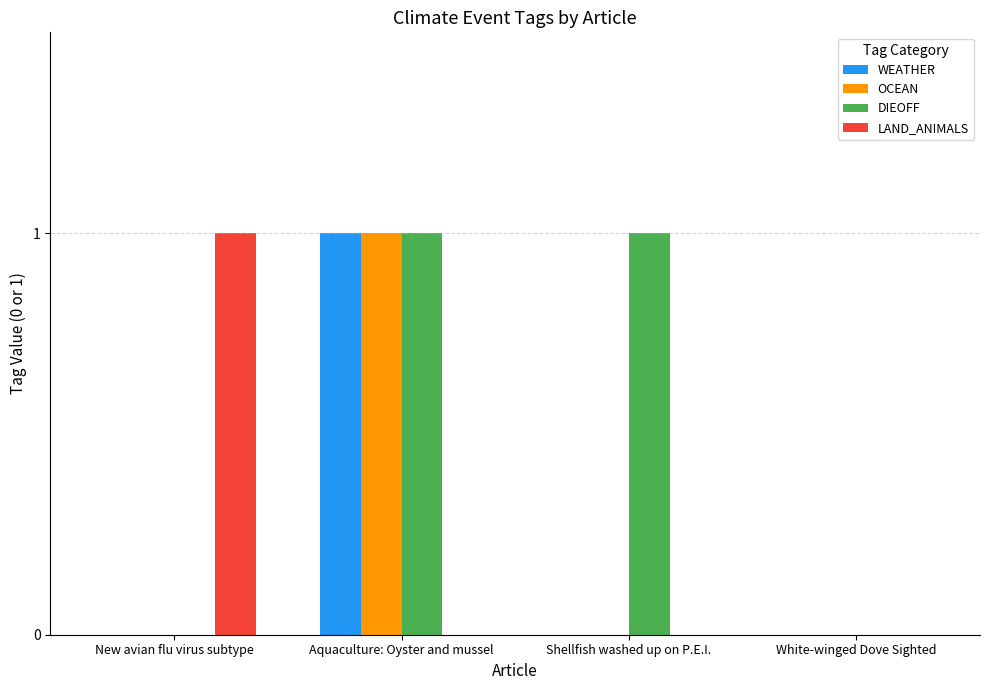

At which category is the sum across all series the highest?

Aquaculture: Oyster and mussel